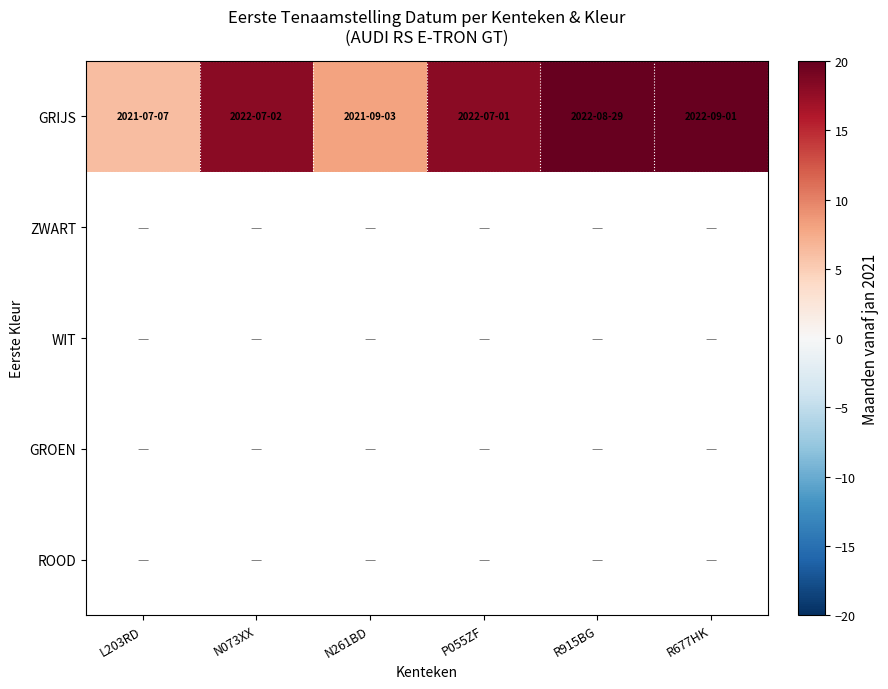

At which label is GRIJS closest to 13?

N261BD